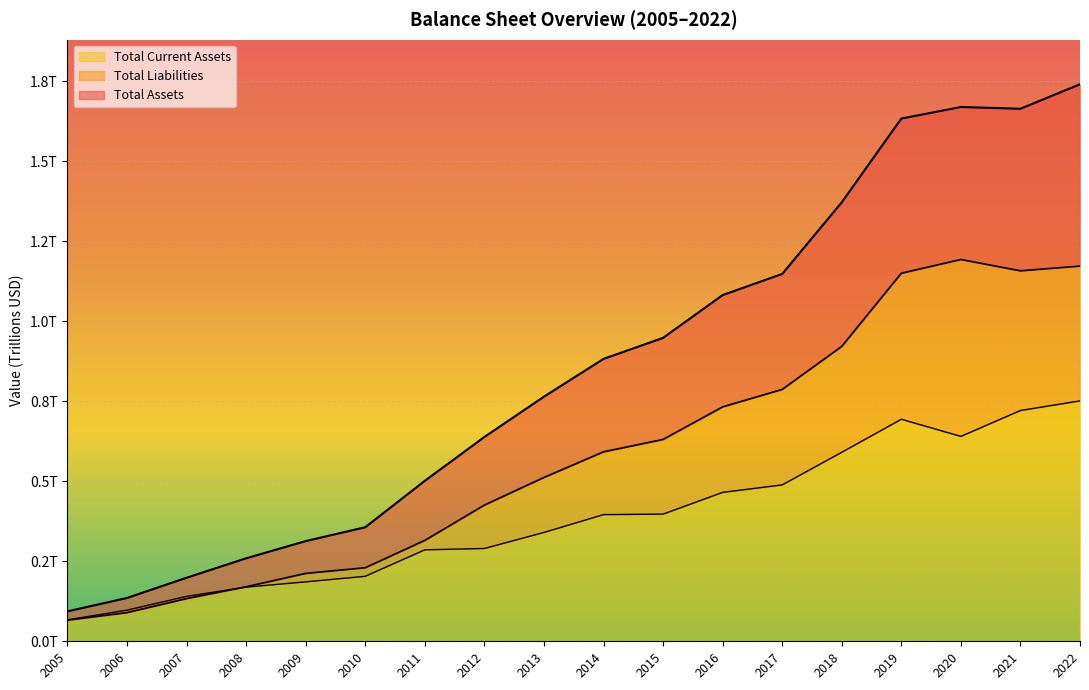

Is it true that Total Liabilities equals 2.0 at 2021?

False